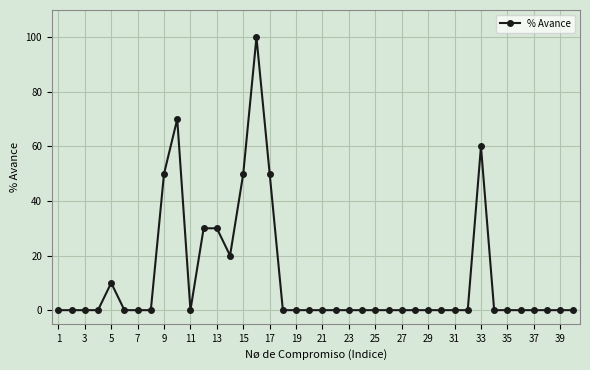

True or false: there are more than 0 points higher than both neighbors.

True